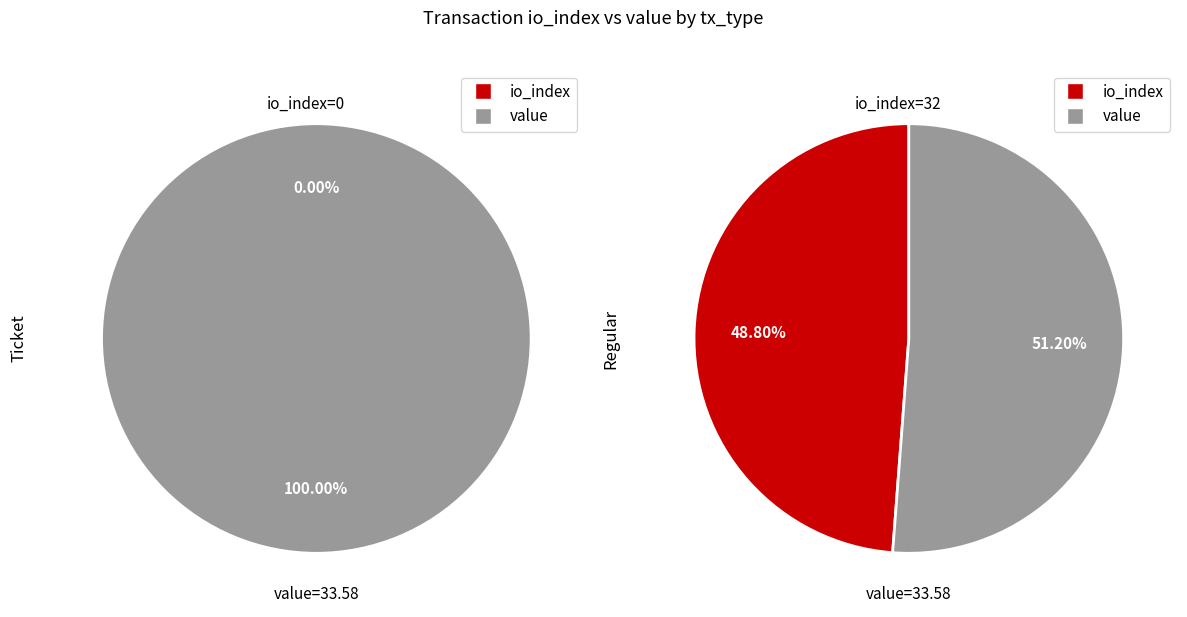

Which series changed the most between io_index and value?

Ticket